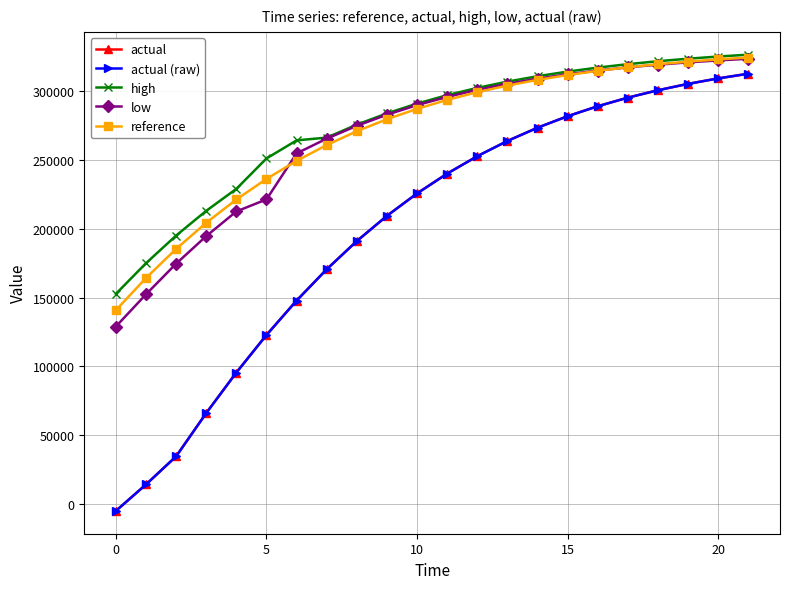

What is the lowest value of the reference series?

140804.8